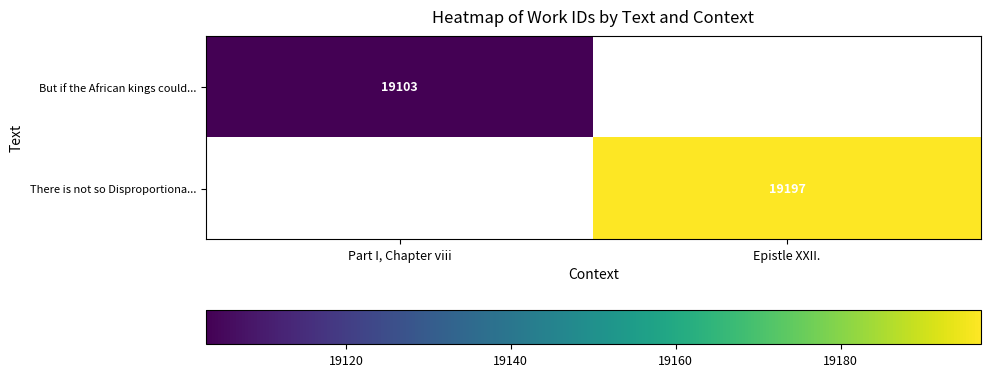

True or false: There is not so Disproportiona... has a value of 6416 at Epistle XXII..

False